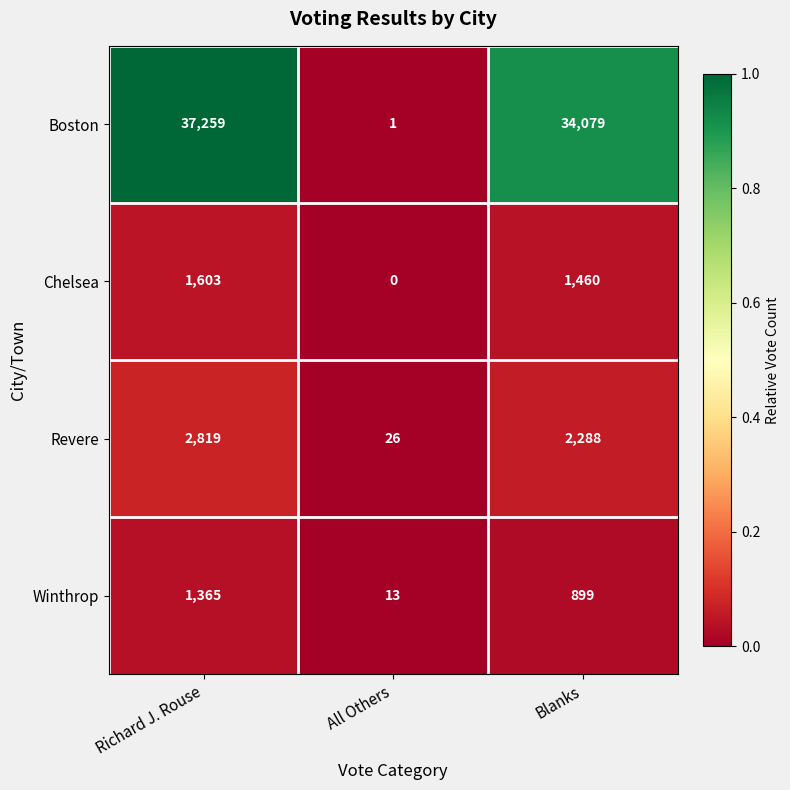

True or false: Winthrop has a value of 479 at Richard J. Rouse.

False